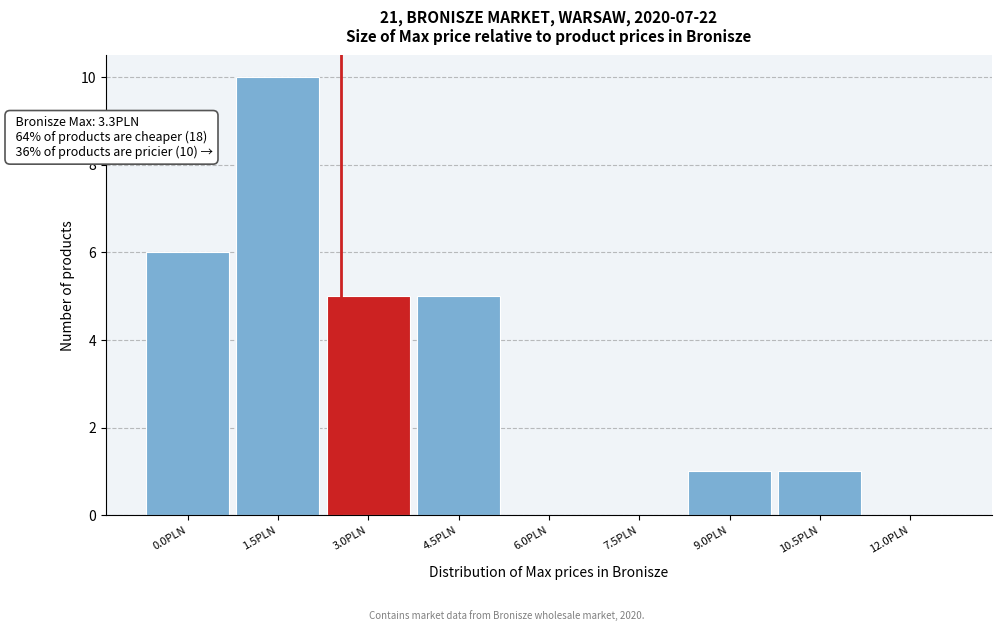

Reading left to right, extract all data points from this chart.

0.0PLN=6	1.5PLN=10	3.0PLN=5	4.5PLN=5	6.0PLN=0	7.5PLN=0	9.0PLN=1	10.5PLN=1	12.0PLN=0